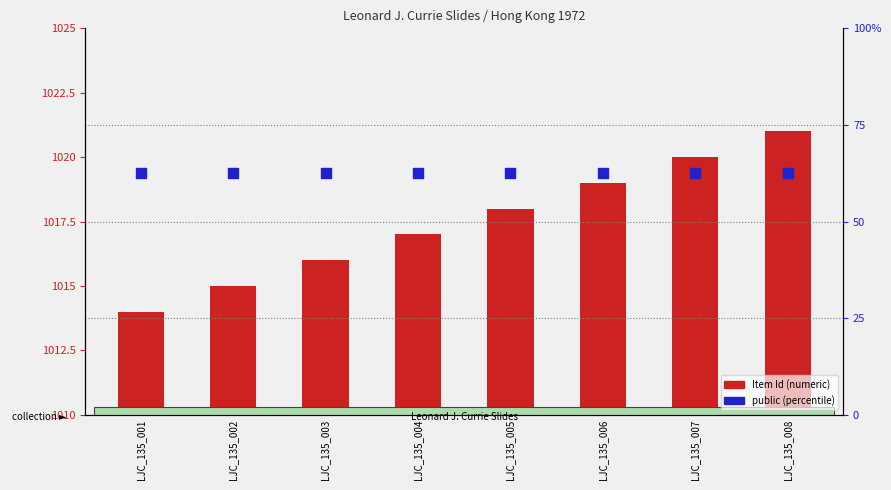

Which series has the largest Y range (max minus min)?

Item Id